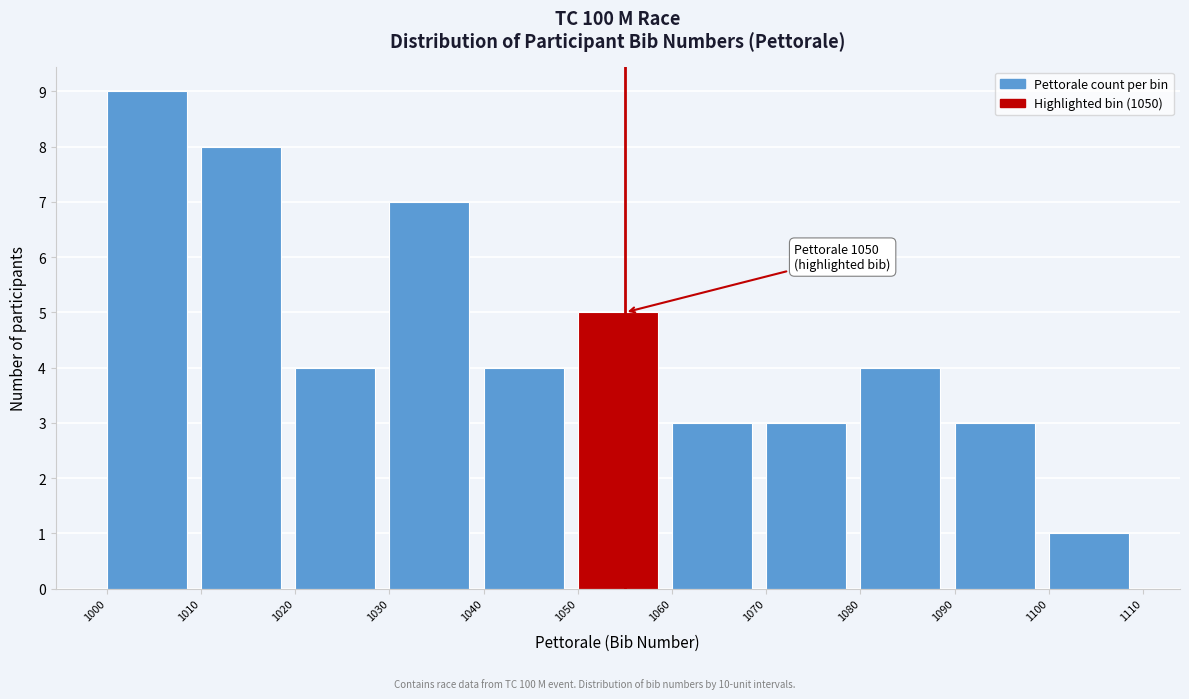

Which range on the x-axis has the tallest bar?

1000 to 1010